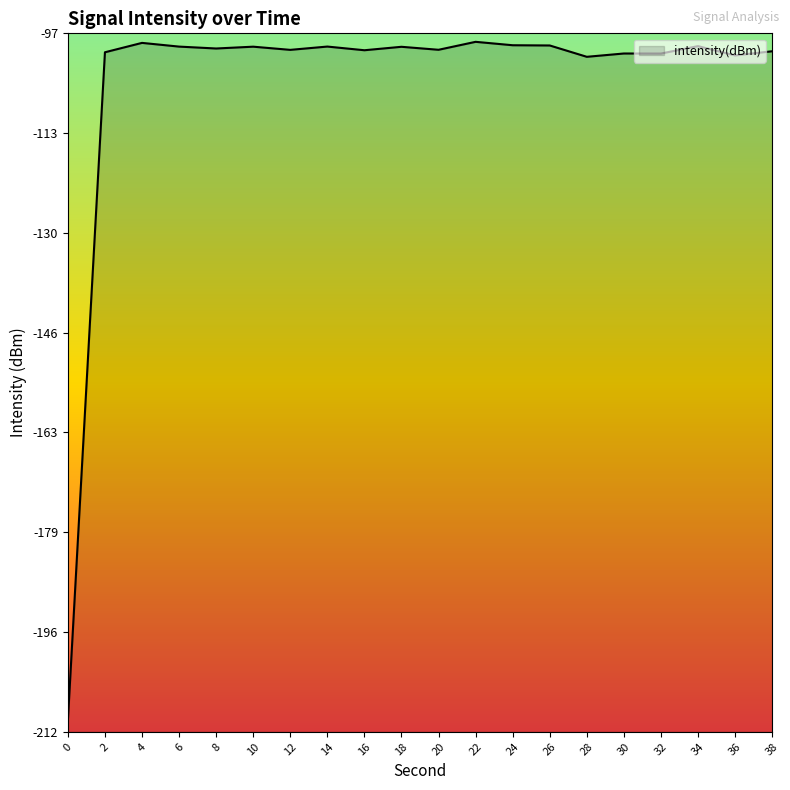

Rank the categories by value from highest to lowest.

22, 4, 24, 26, 34, 14, 6, 10, 18, 8, 20, 12, 16, 38, 2, 30, 32, 36, 28, 0